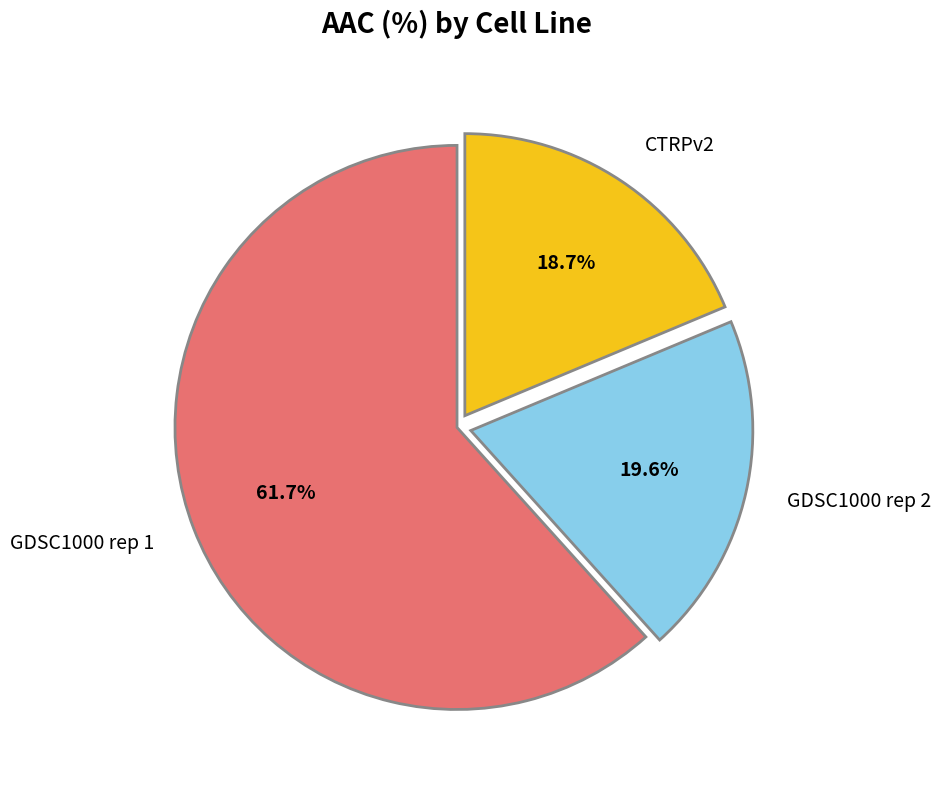

What is the smallest slice in the pie chart?

CTRPv2